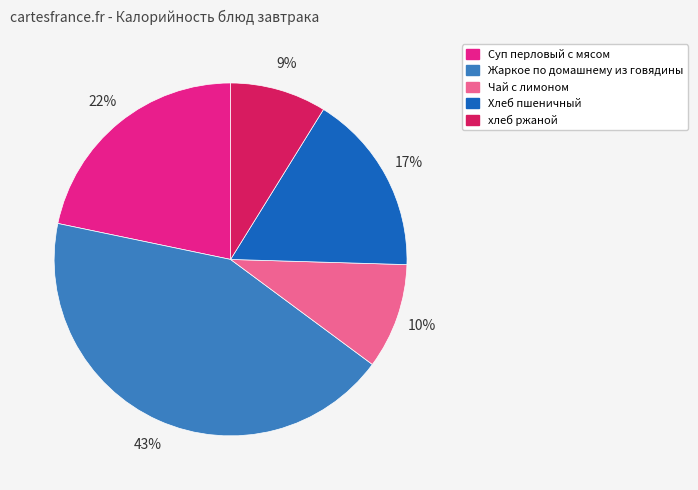

What percentage is the Чай с лимоном slice, to the nearest percent?

10%